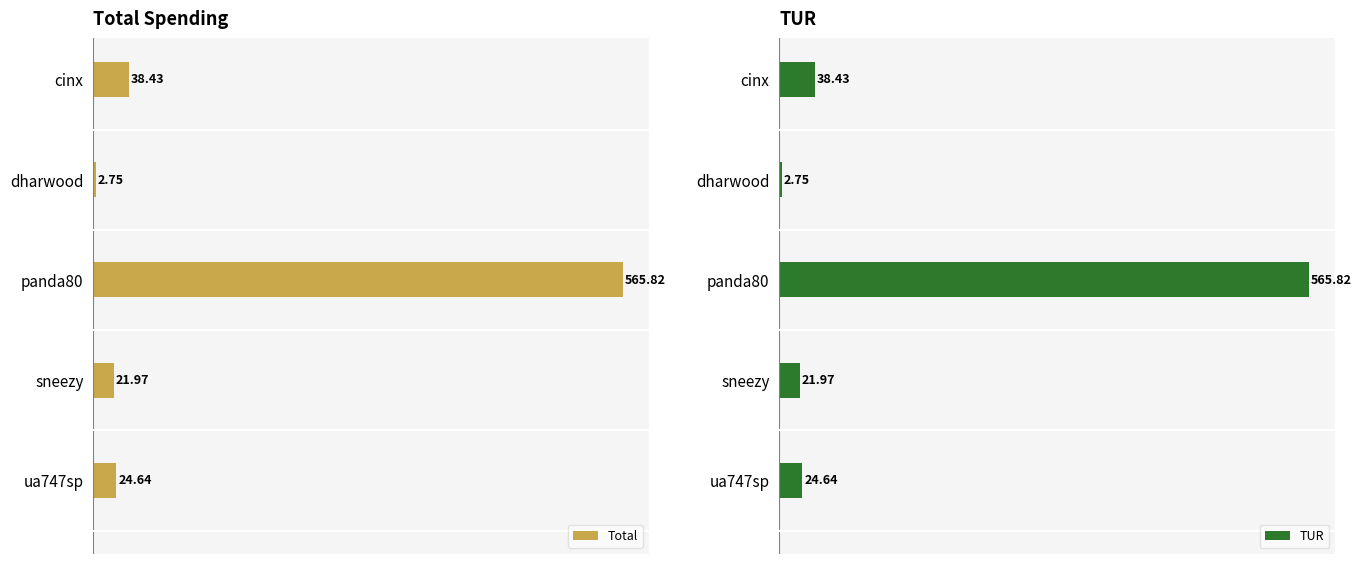

Reading right to left, extract all data points from this chart.

Total: 24.6	22.0	565.8	2.8	38.4
TUR: 24.6	22.0	565.8	2.8	38.4